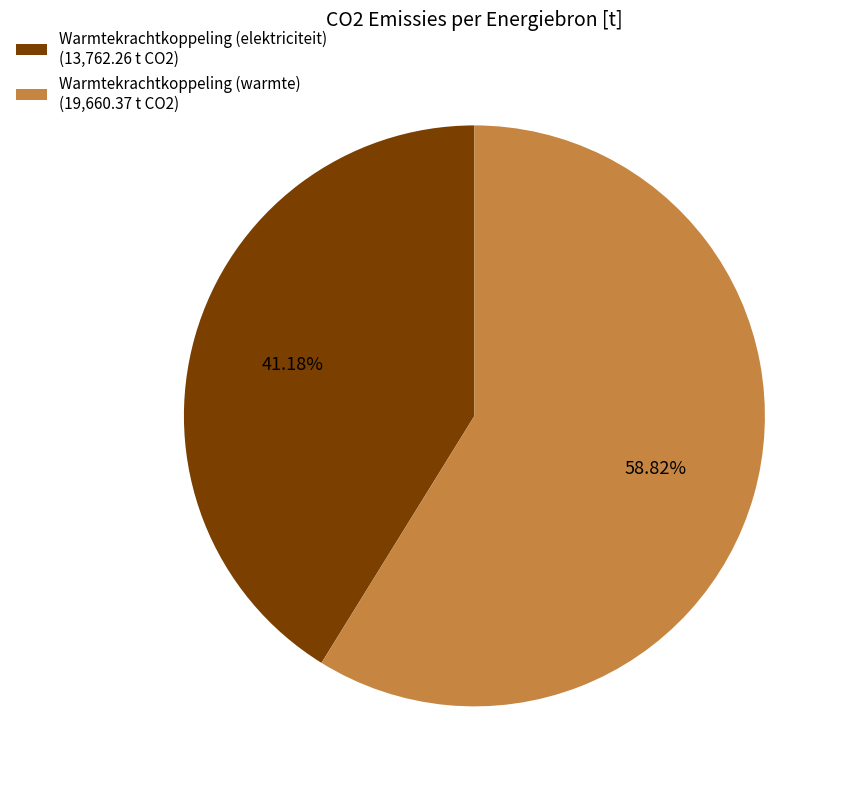

How many slices are in this pie chart?

2